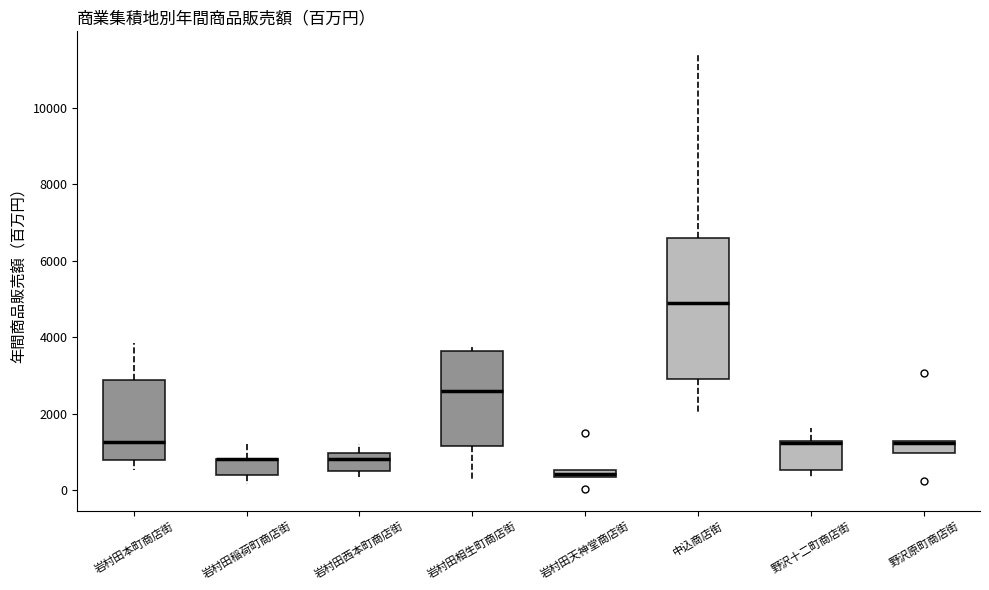

Where is the lower edge of the box for 中込商店街 on the y-axis? The values are not printed on the chart, so give them approximately, as read against the axis.

2800